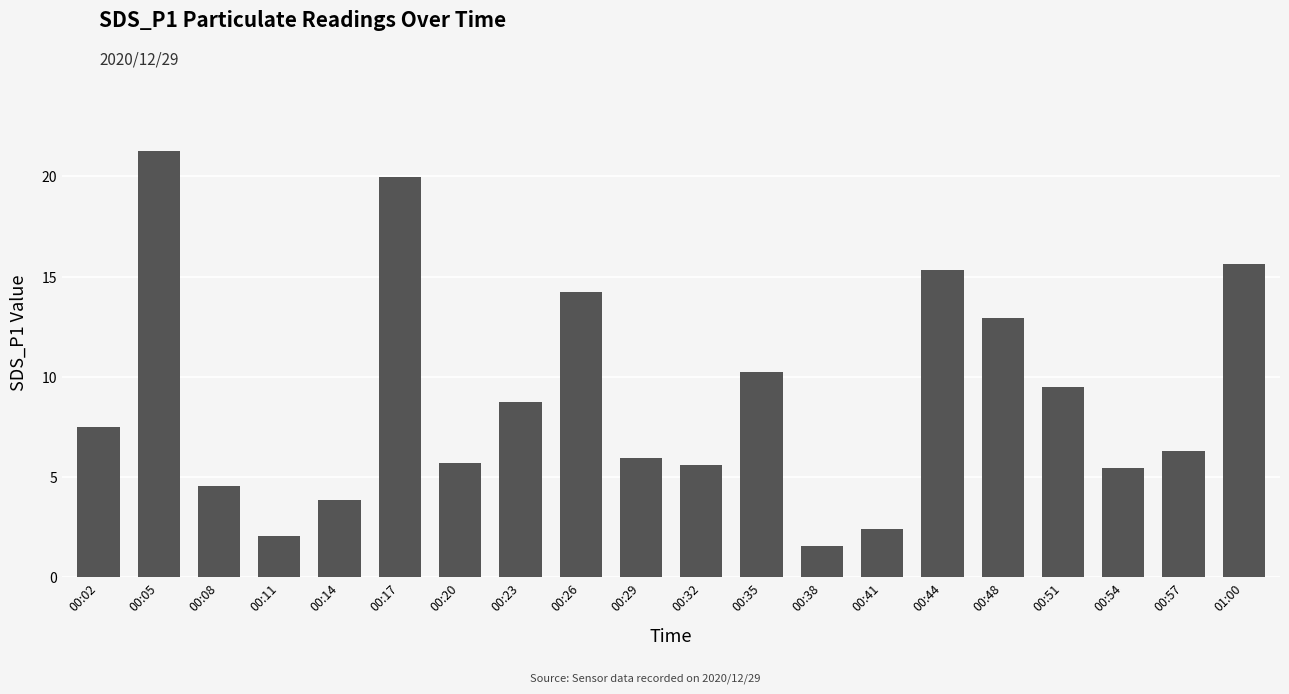

What is the value of the 12th bar from the left?

10.2